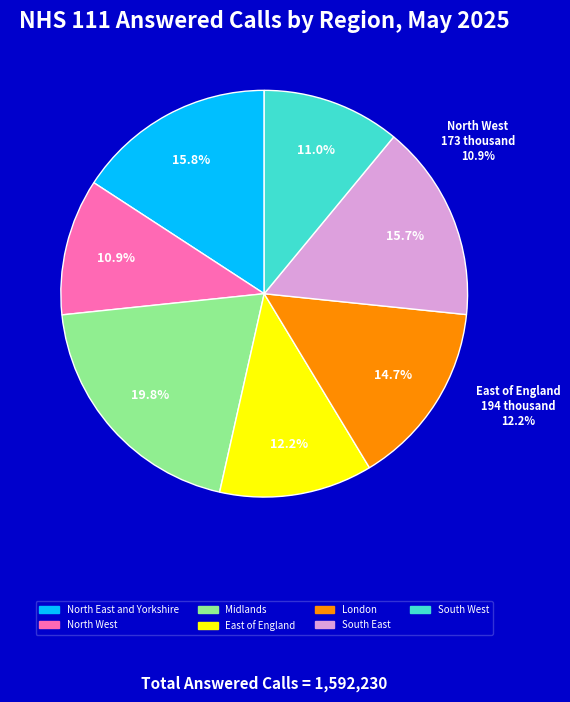

To the nearest percent, what is the difference between the largest and smallest slice percentages?

9%